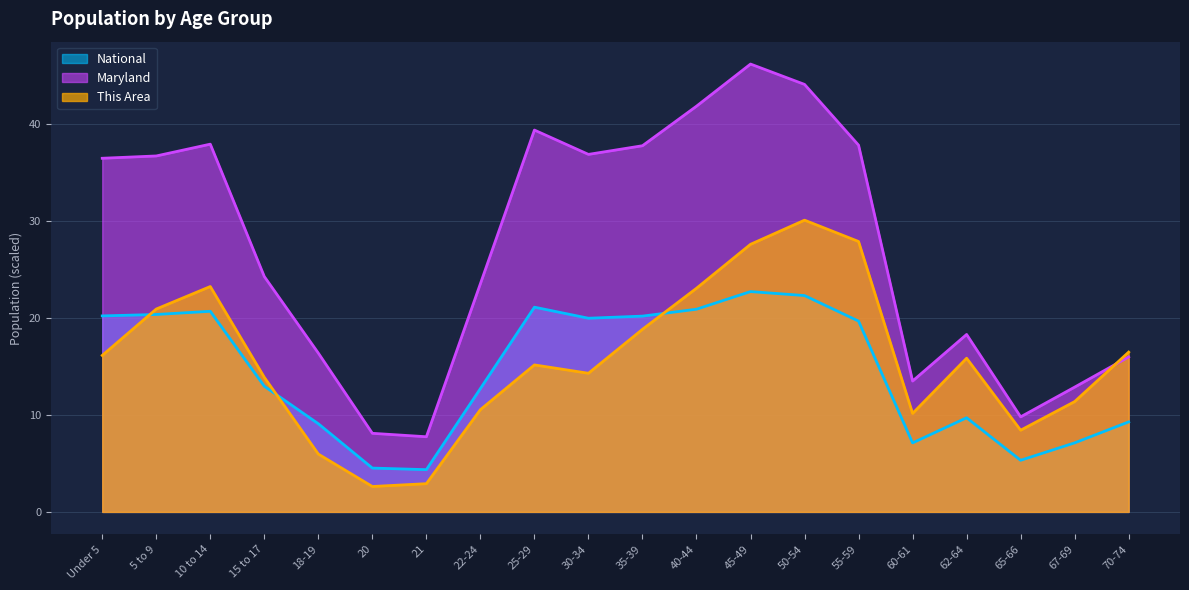

The value of This Area at 22-24 is 10.5. True or false?

True